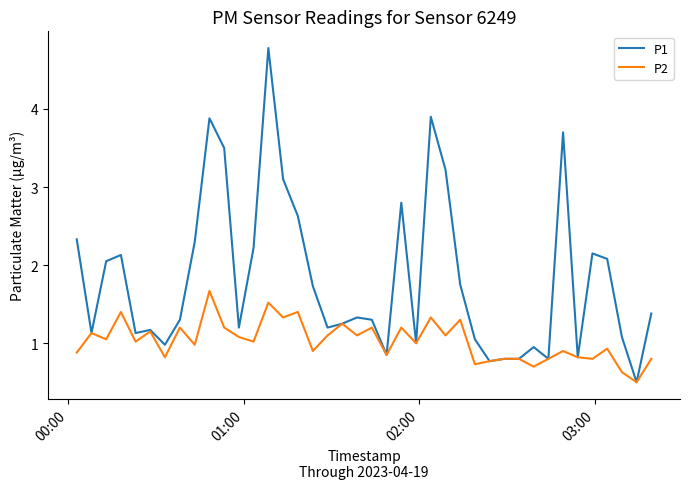

What is the lowest value of the P1 series?

0.5